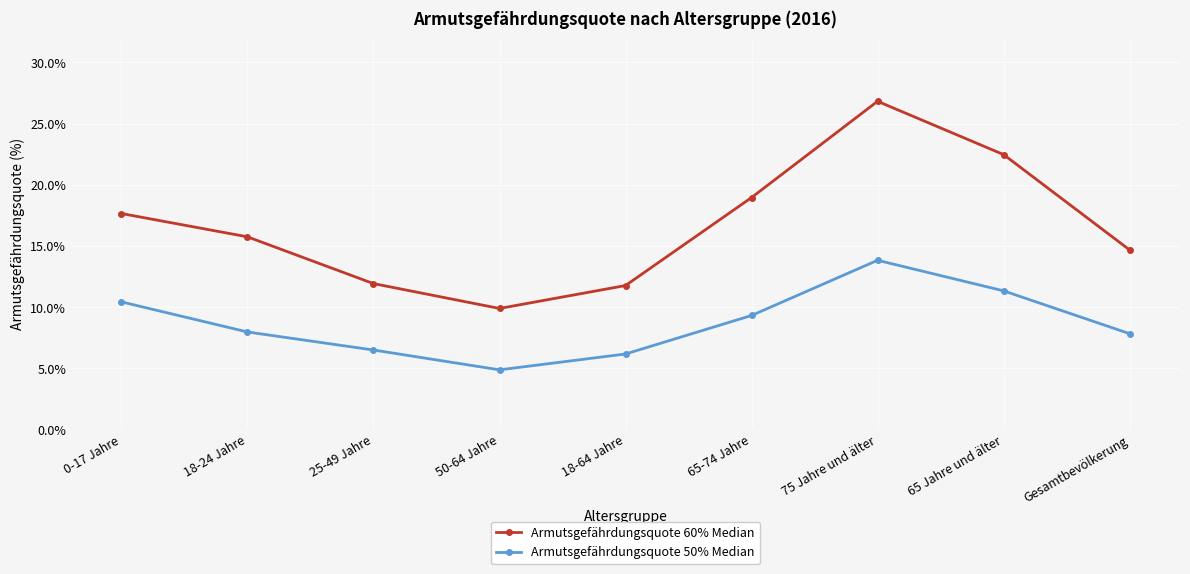

How many data points in Armutsgefährdungsquote 60% Median are less than 15?

4